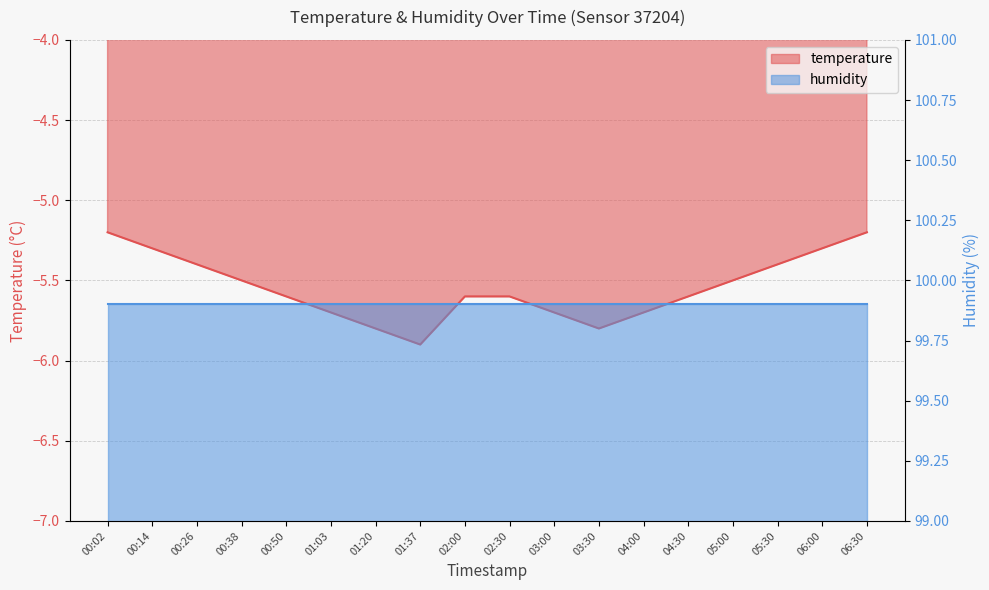

Which category has the lowest value across all series?

01:37